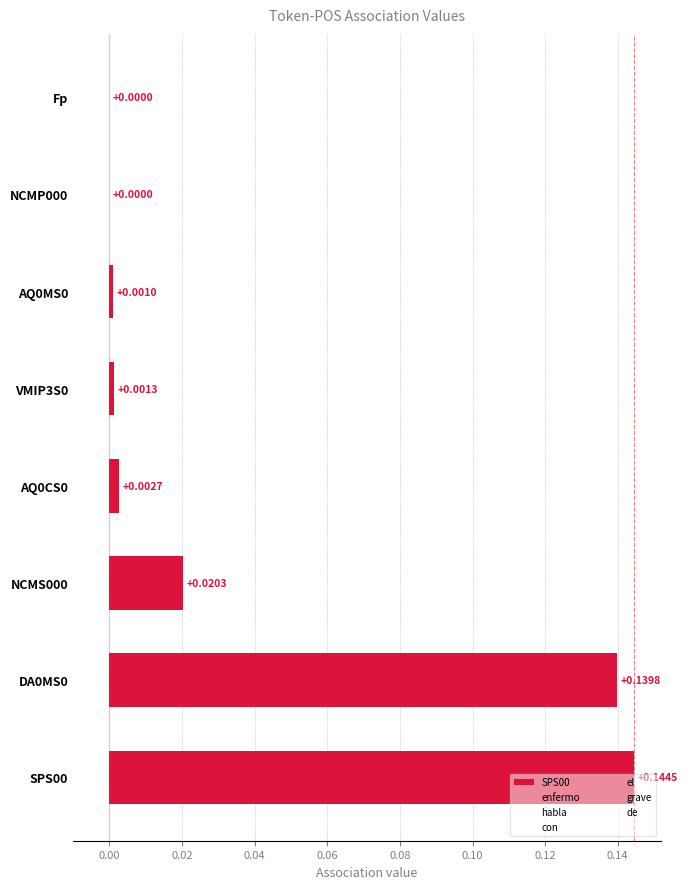

How many groups of bars are there?

8